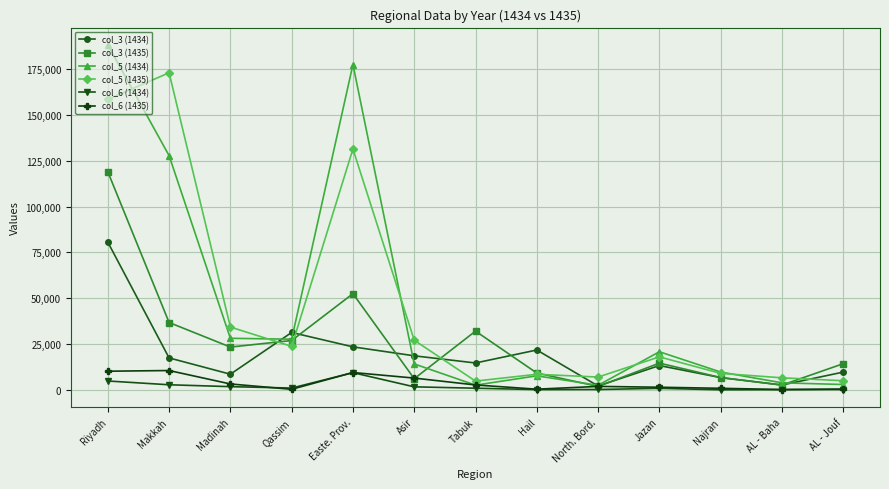

What is the label of the 11th point from the right?

Madinah